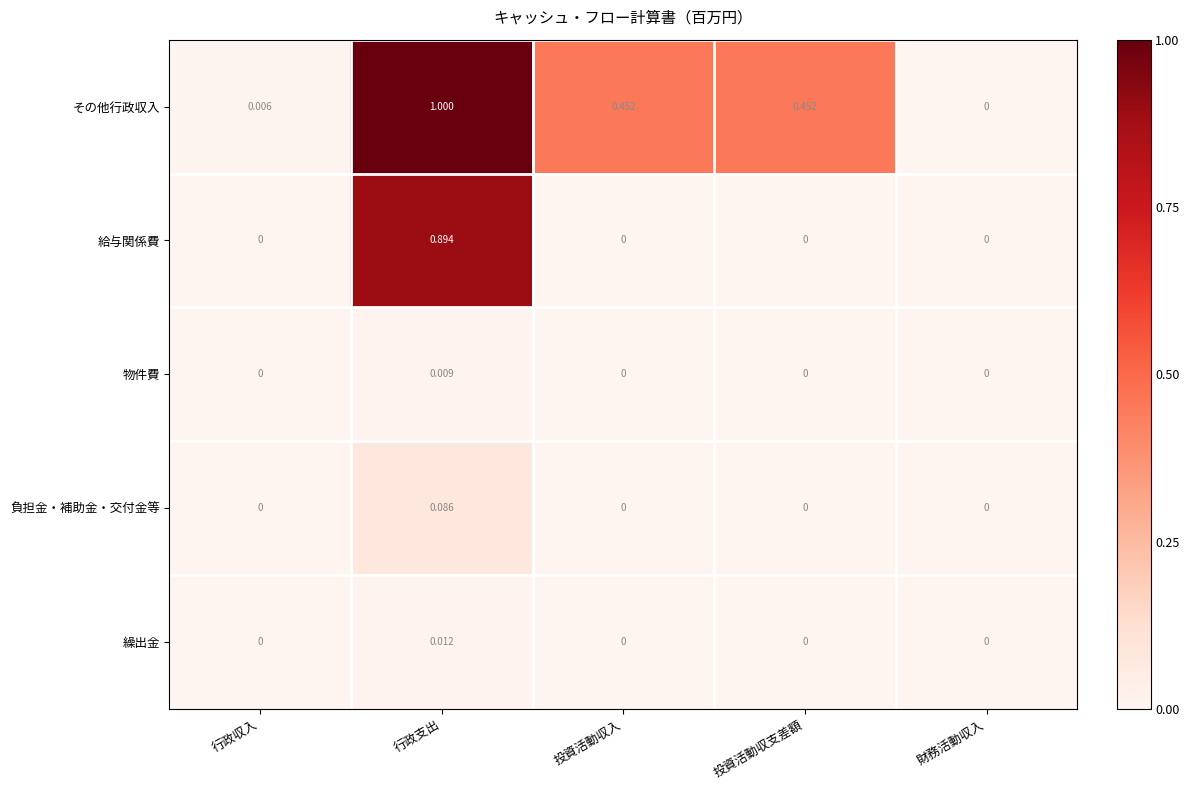

Between 行政収入 and 行政支出, which series saw the biggest shift?

その他行政収入